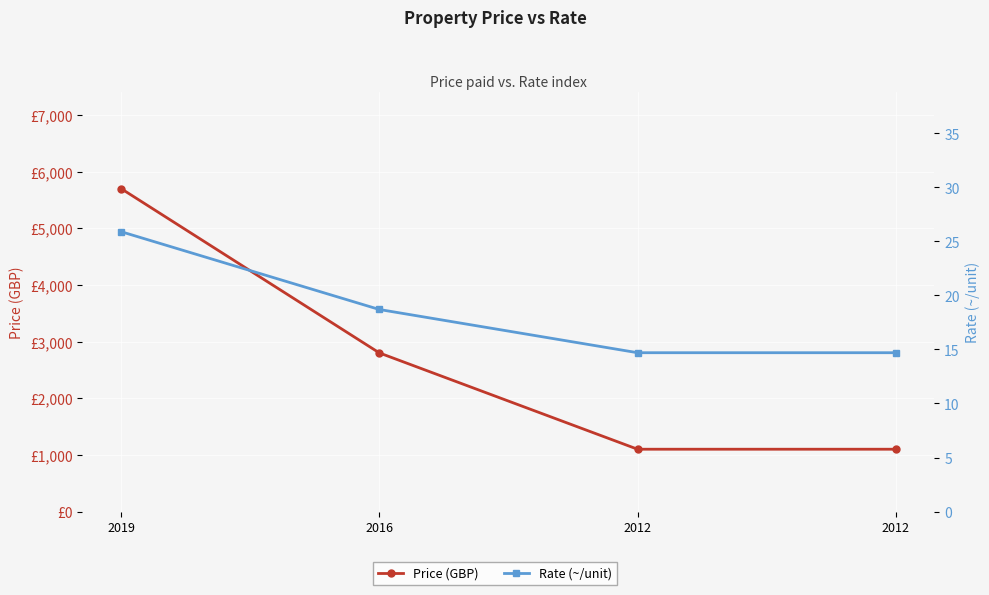

Rank the series by their maximum value, from lowest to highest.

Rate (~/unit), Price (GBP)